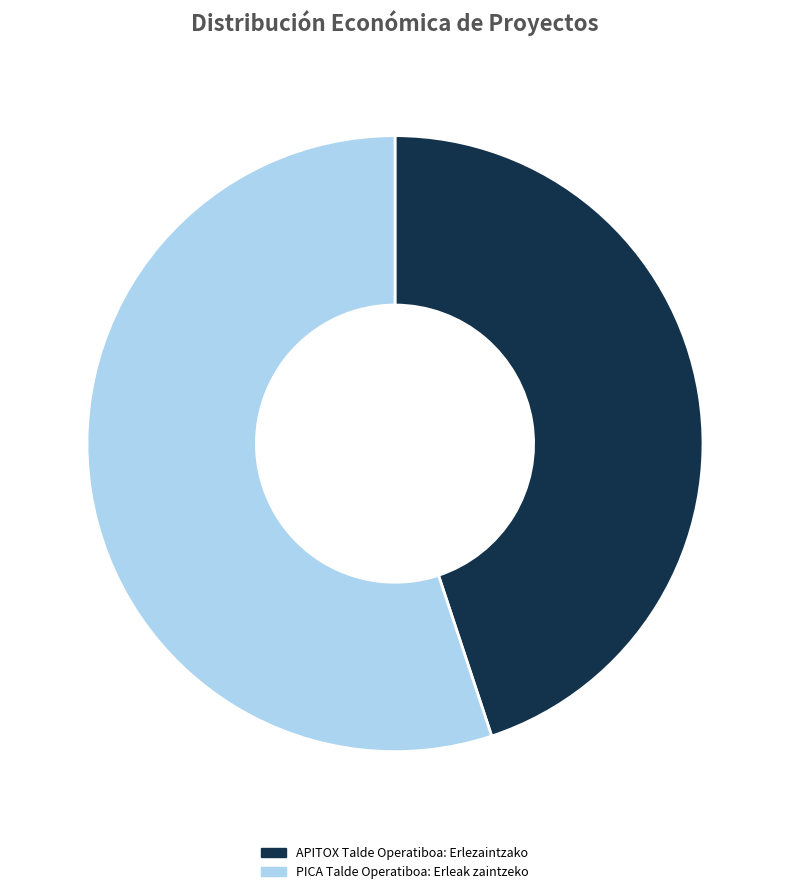

Which category has the biggest portion of the pie?

PICA Talde Operatiboa: Erleak zaintzeko